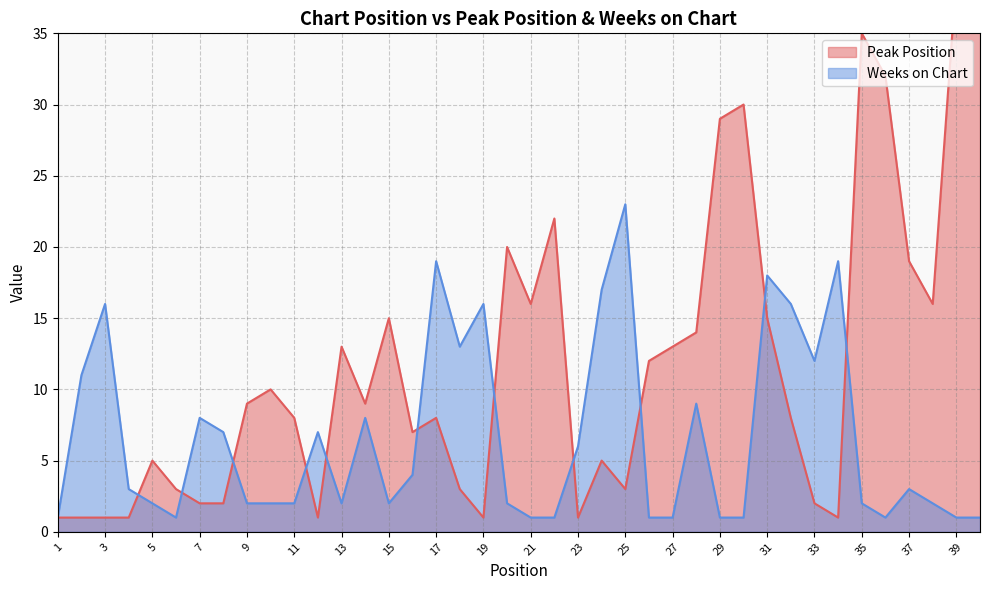

Reading left to right, what are all the values shown in this chart?

Peak Position: 1	1	1	1	5	3	2	2	9	10	8	1	13	9	15	7	8	3	1	20	16	22	1	5	3	12	13	14	29	30	15	8	2	1	35	32	19	16	39	40
Weeks on Chart: 1	11	16	3	2	1	8	7	2	2	2	7	2	8	2	4	19	13	16	2	1	1	6	17	23	1	1	9	1	1	18	16	12	19	2	1	3	2	1	1